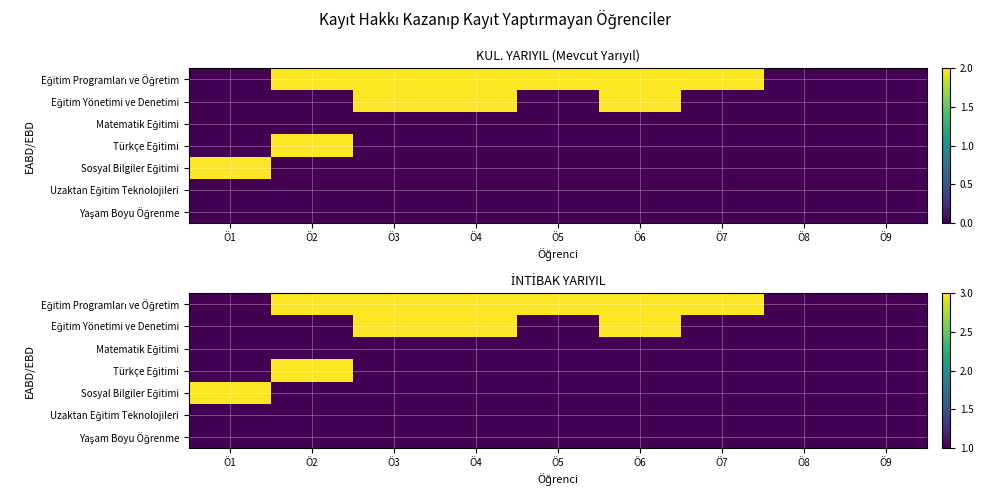

Is it true that Sosyal Bilgiler Eğitimi equals 2 at Ö2?

False